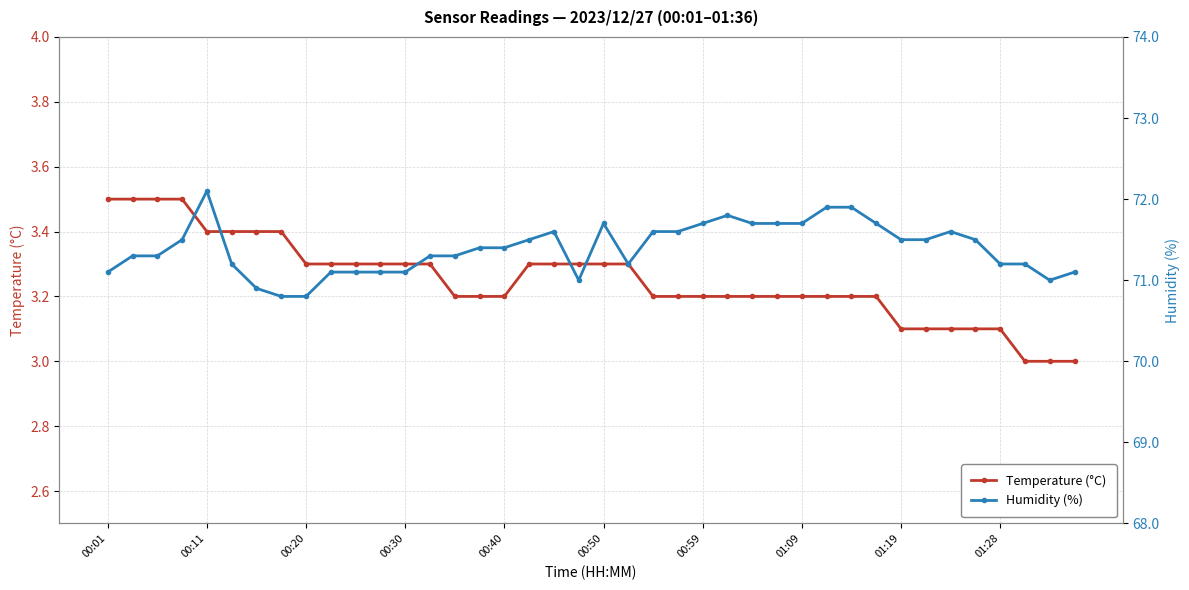

What is the smallest value displayed?

3.0